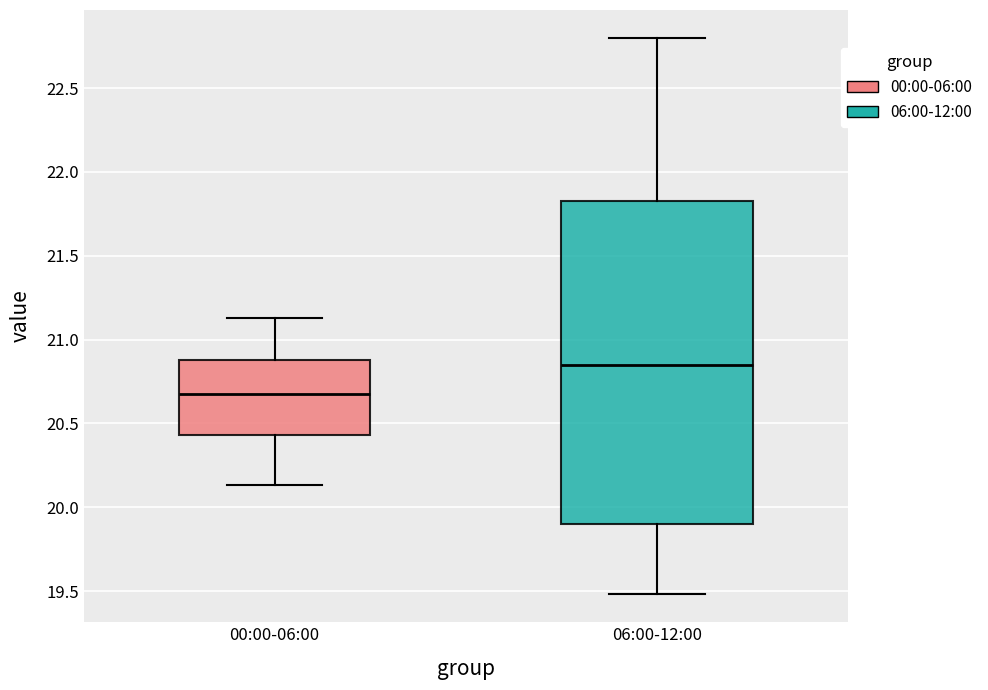

Reading left to right, transcribe this box plot: for each box, give where its median line is, the range the box spans, and where its two whiskers end, as read against the y-axis. The values are not printed on the chart, so give them approximately, as read against the axis.

00:00-06:00: median 20.70, box 20.45 to 20.90, whiskers 20.15 to 21.15
06:00-12:00: median 20.85, box 19.90 to 21.85, whiskers 19.50 to 22.80